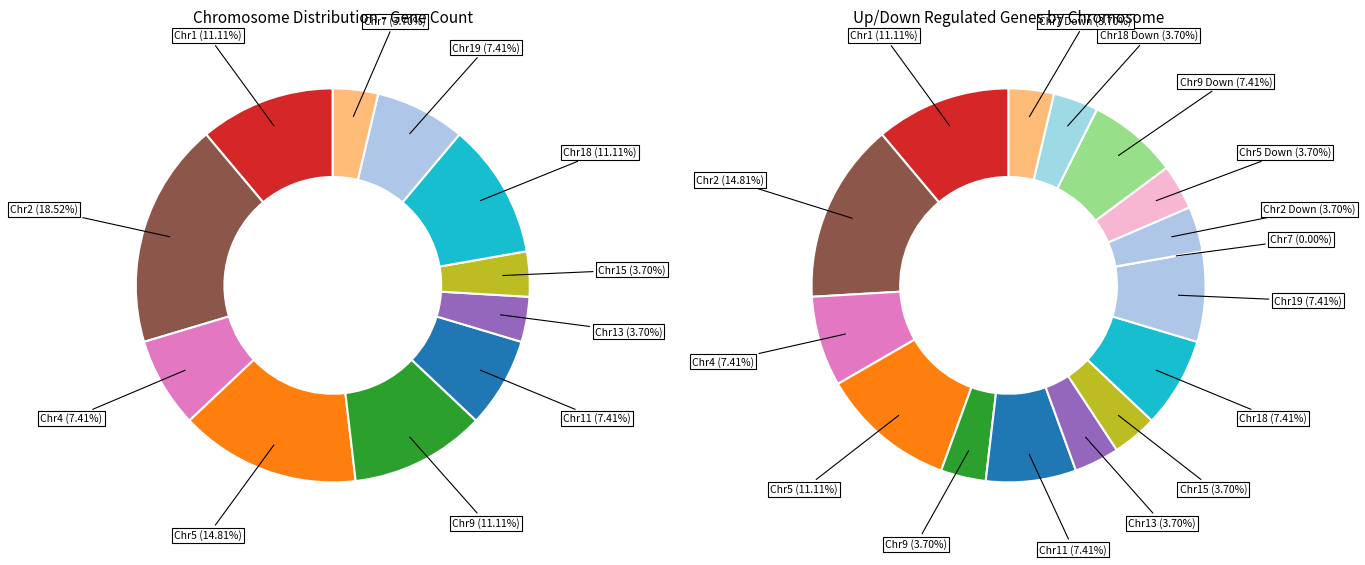

What is the ratio of the value at 5 to the value at 4?

2.0